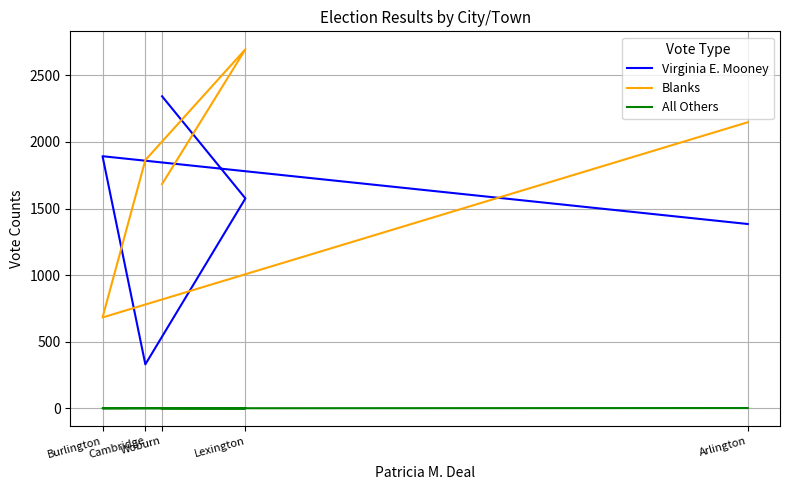

True or false: Blanks has a value of 3119 at Arlington.

False